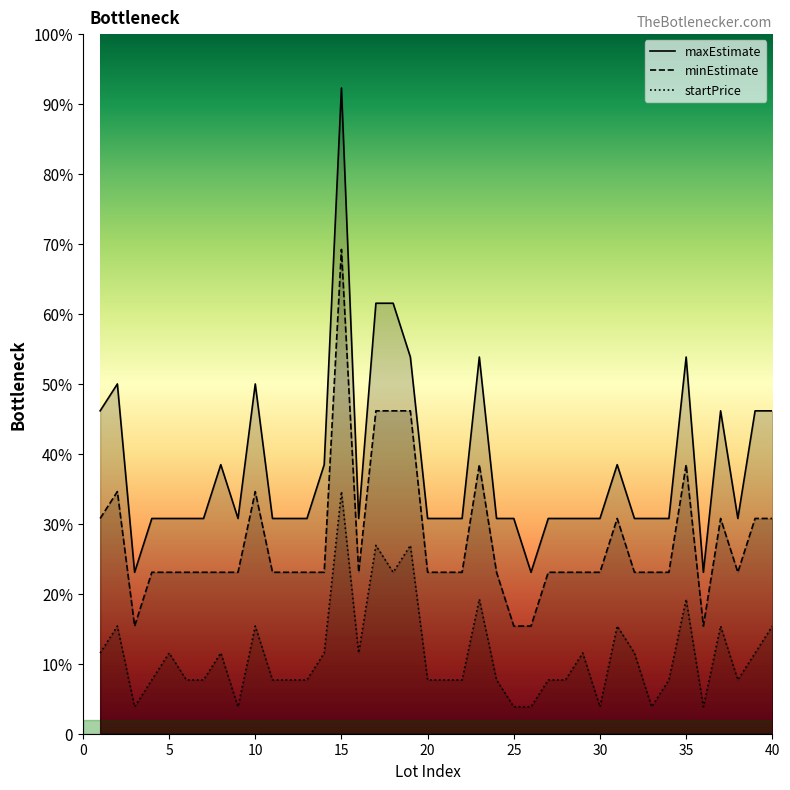

At 5, list the series in order from largest to smallest.

maxEstimate, minEstimate, startPrice